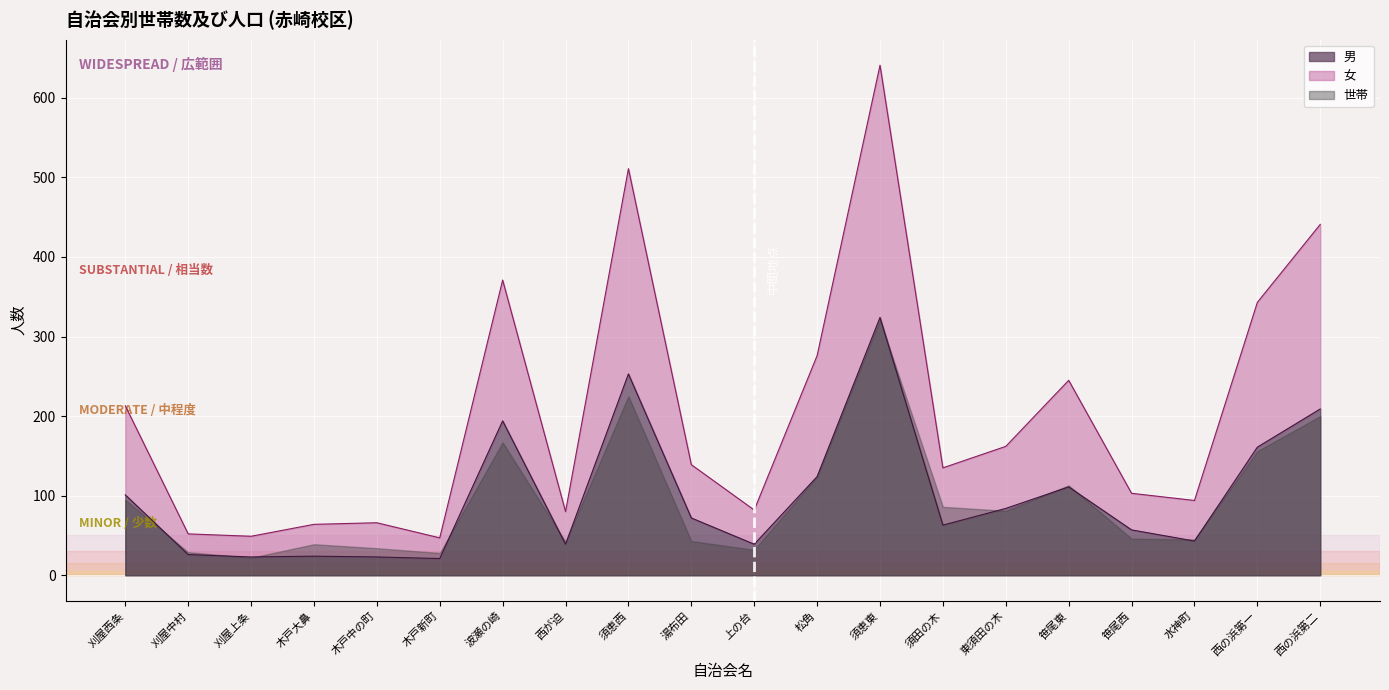

The value of 女 at 須田の木 is 135. True or false?

True